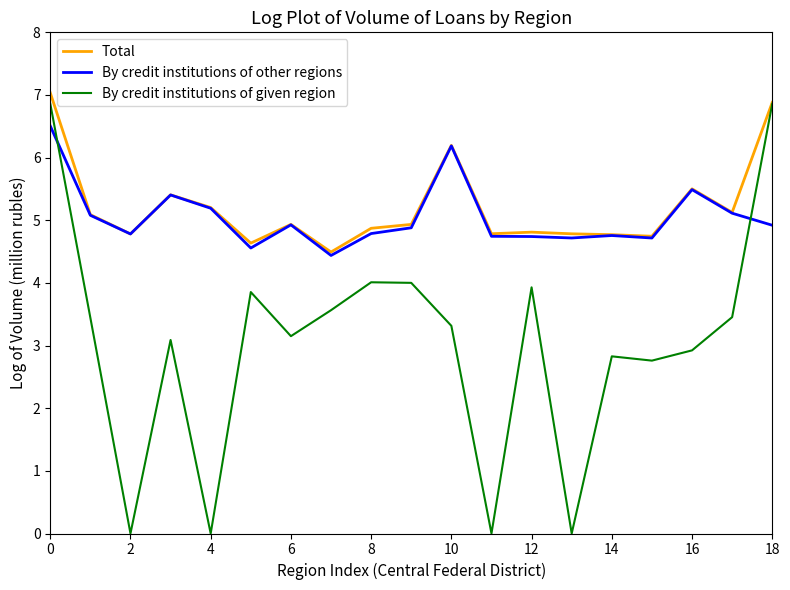

What are all the series names shown in the legend?

Total, By credit institutions of other regions, By credit institutions of given region